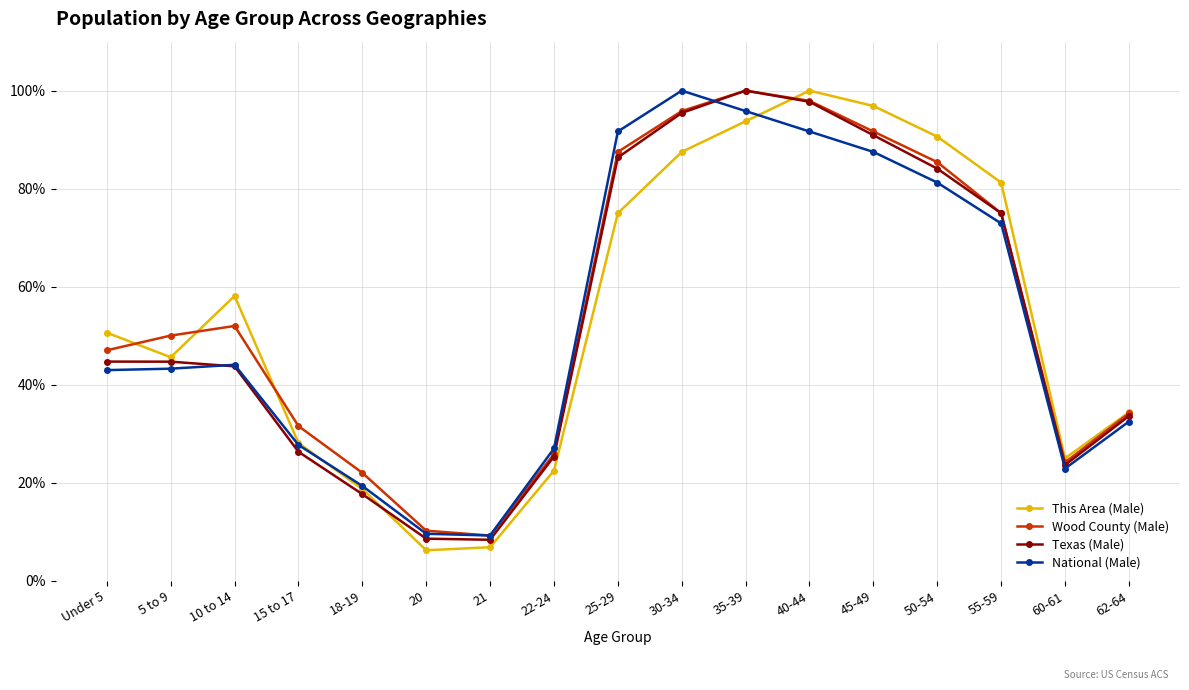

What are all the series names shown in the legend?

This Area (Male), Wood County (Male), Texas (Male), National (Male)